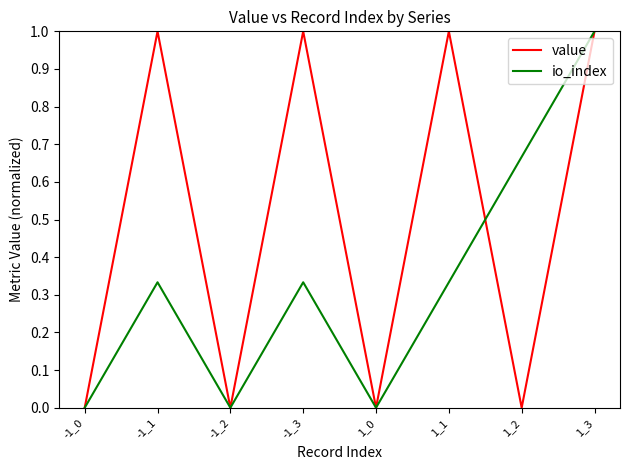

Is it true that value equals 0.5 at -1_2?

False